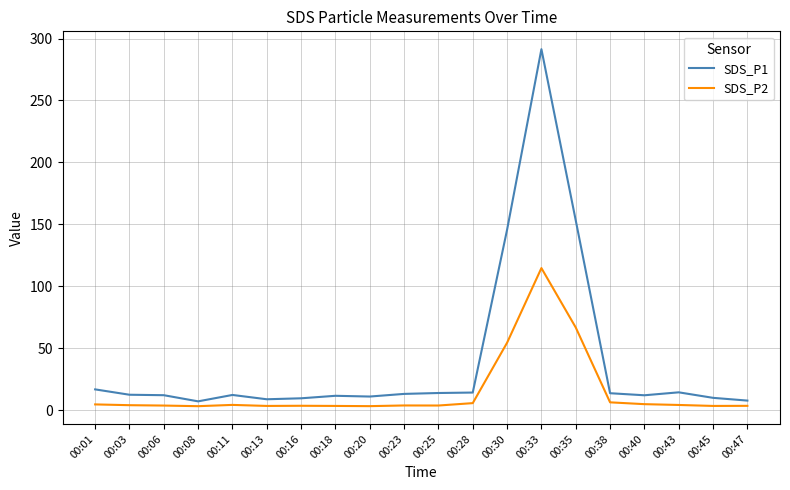

True or false: SDS_P1 and SDS_P2 intersect in this chart.

False